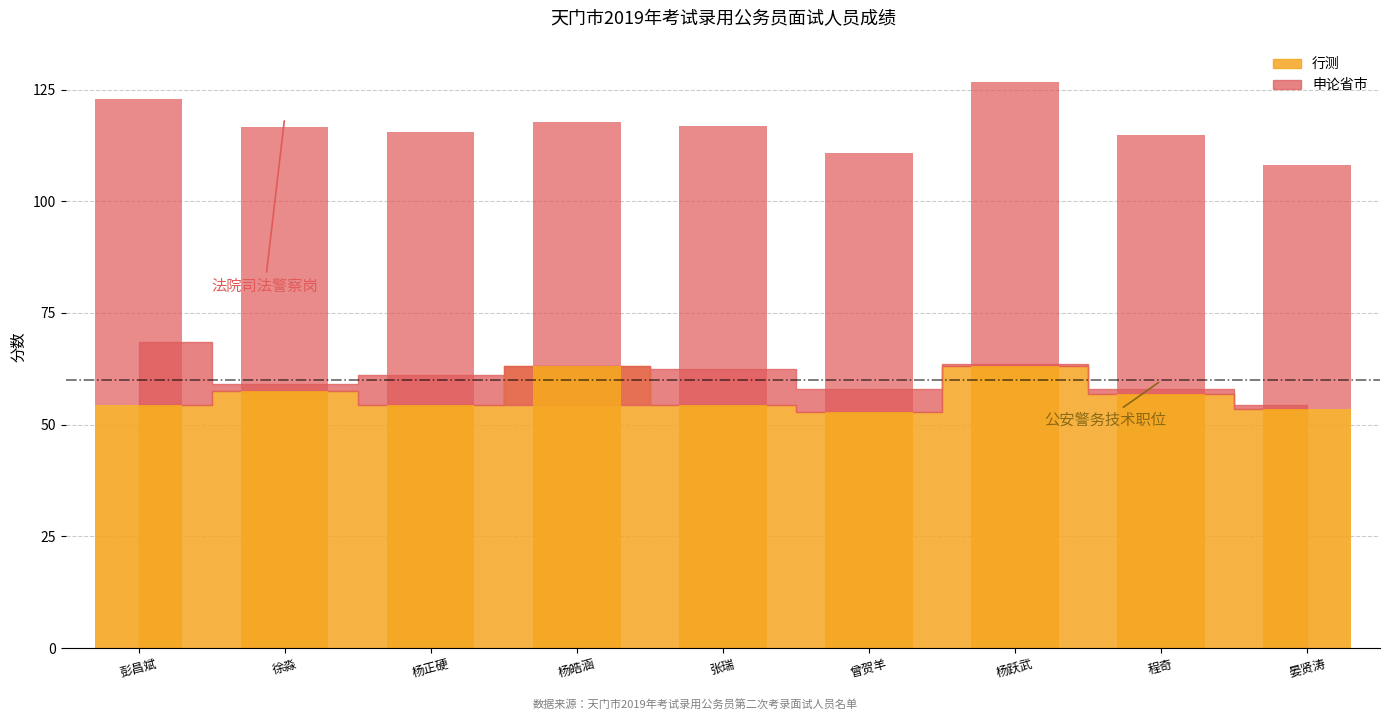

Rank the series by their maximum value, from highest to lowest.

申论省市, 行测